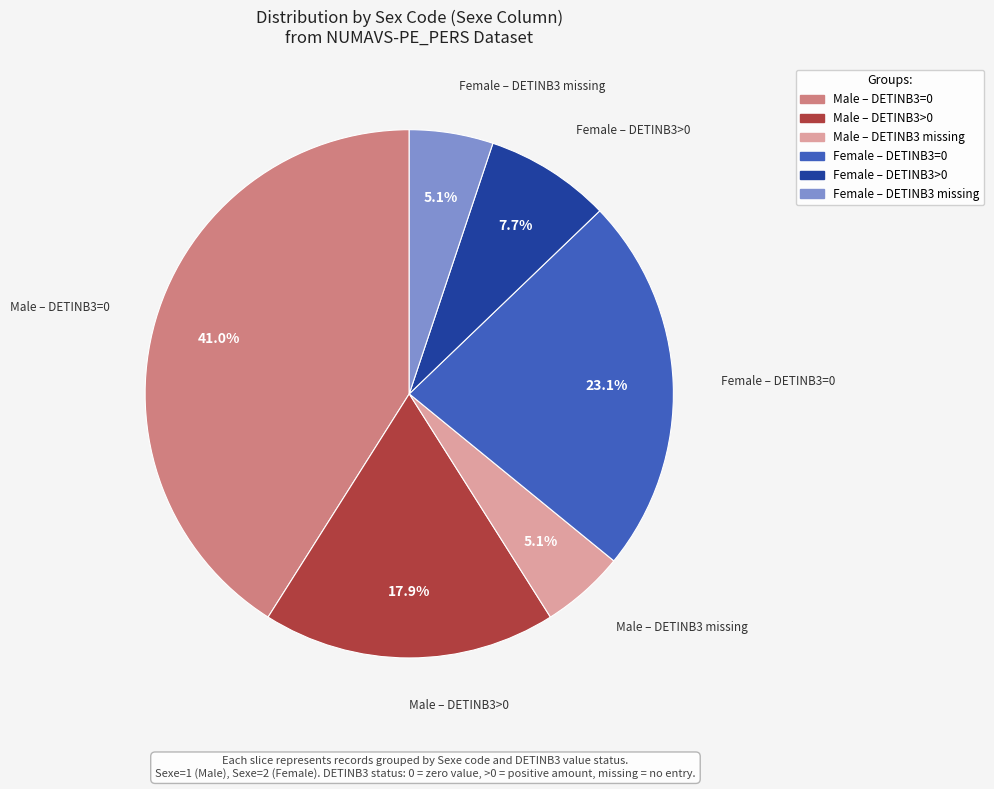

Is there a majority slice in this chart?

No